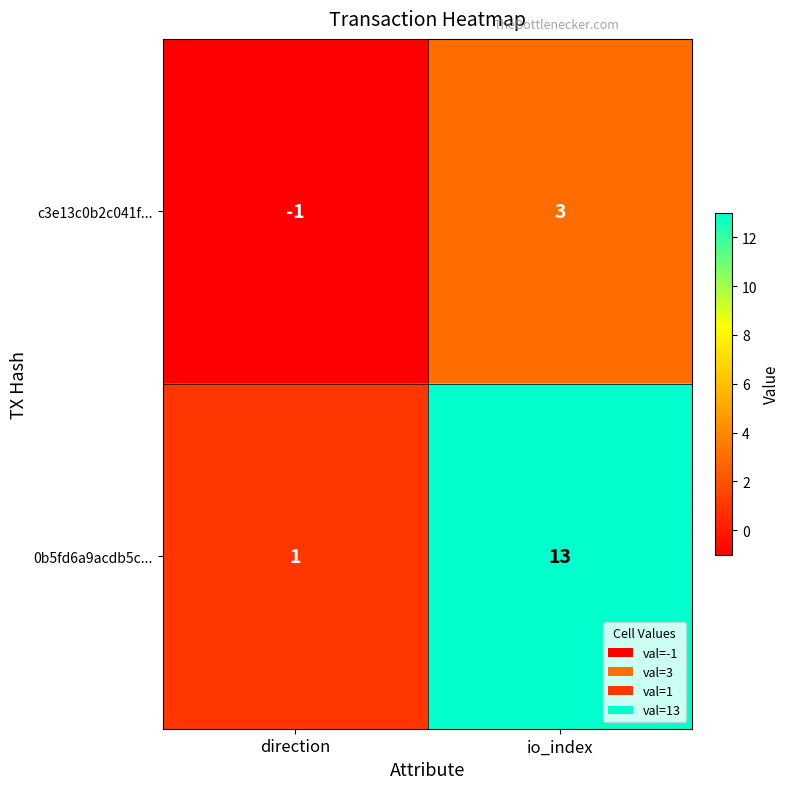

At which category is the sum across all series the highest?

io_index